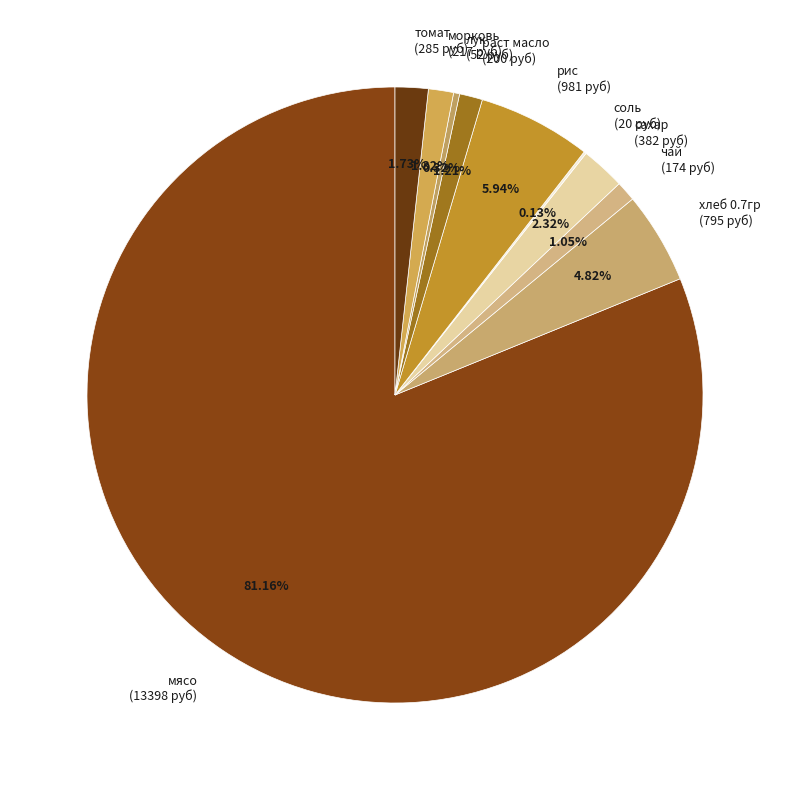

To the nearest percent, what is the difference between the largest and smallest slice percentages?

81%